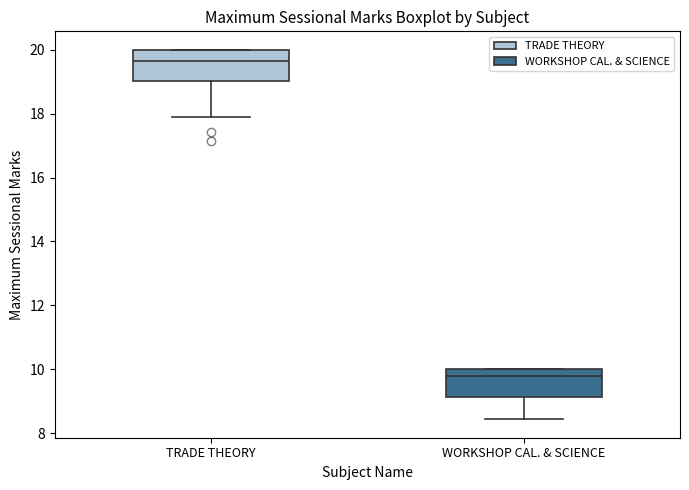

Which box's median line is the lowest?

WORKSHOP CAL. & SCIENCE